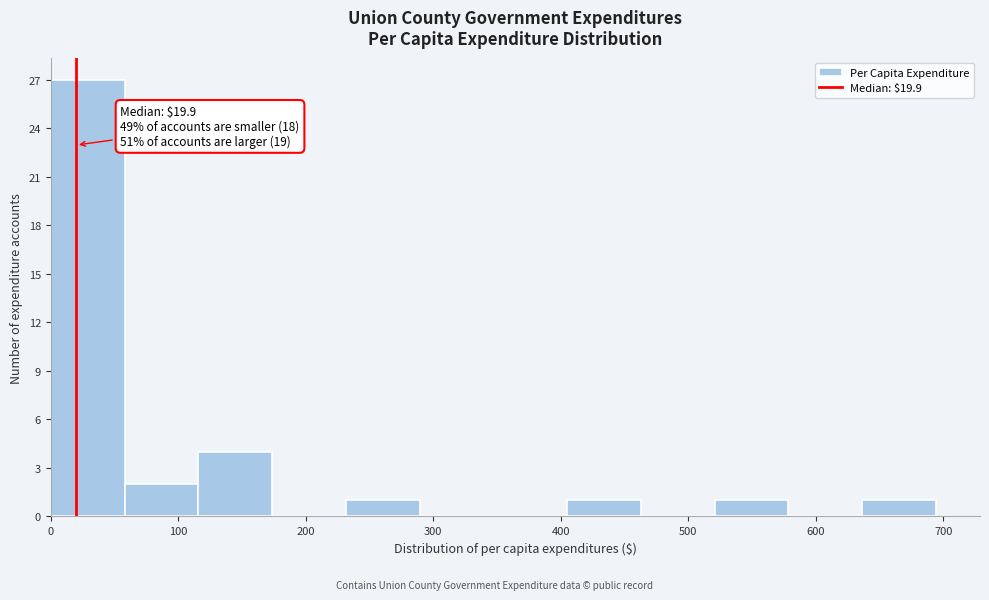

Which range on the x-axis has the tallest bar?

0 to 60